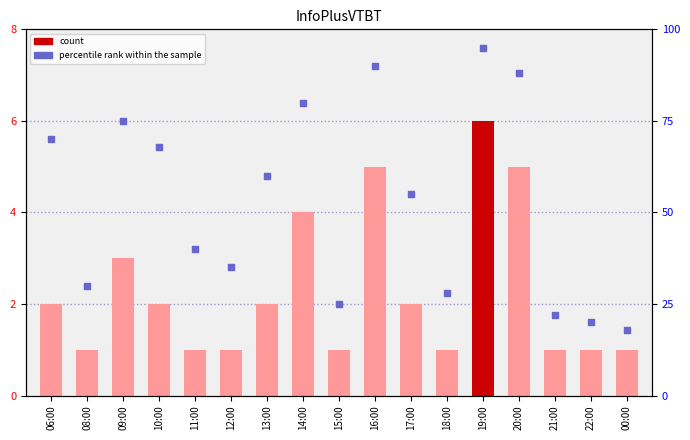

At which category is the sum across all series the highest?

19:00